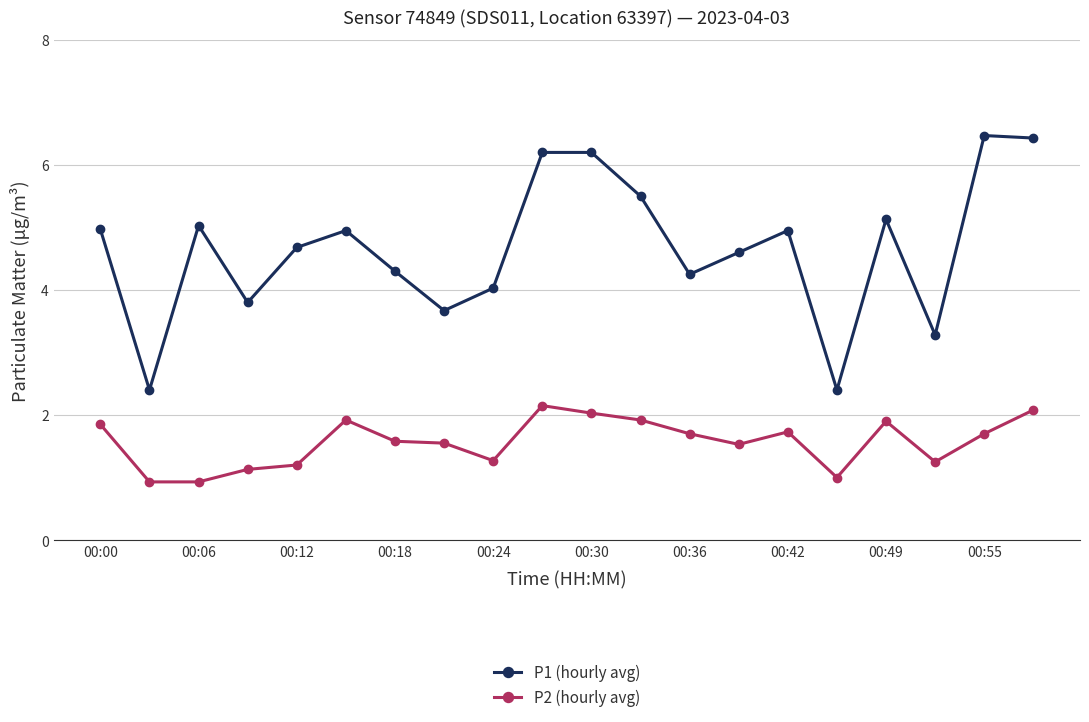

Count the number of categories in the chart.

20